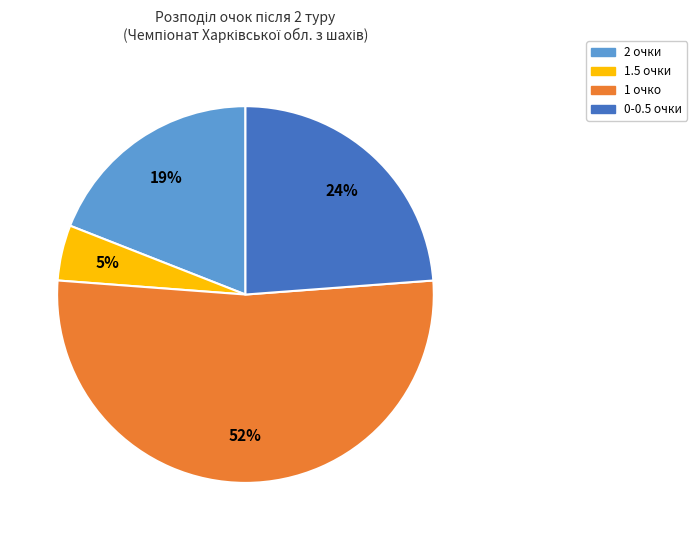

To the nearest percent, what is the average slice percentage?

25%